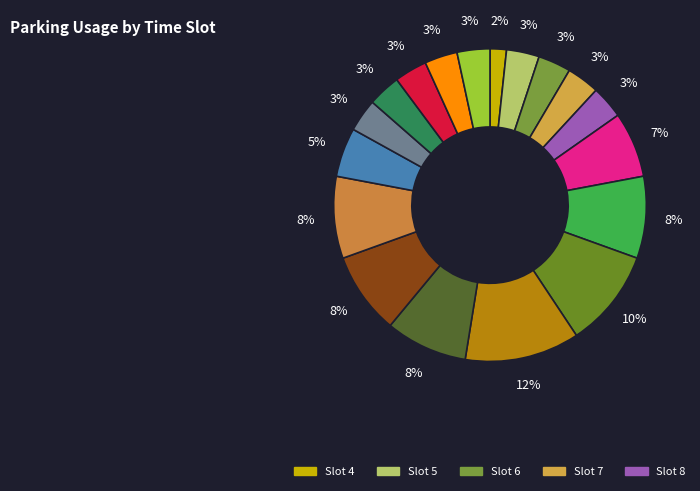

How many slices are in this pie chart?

18